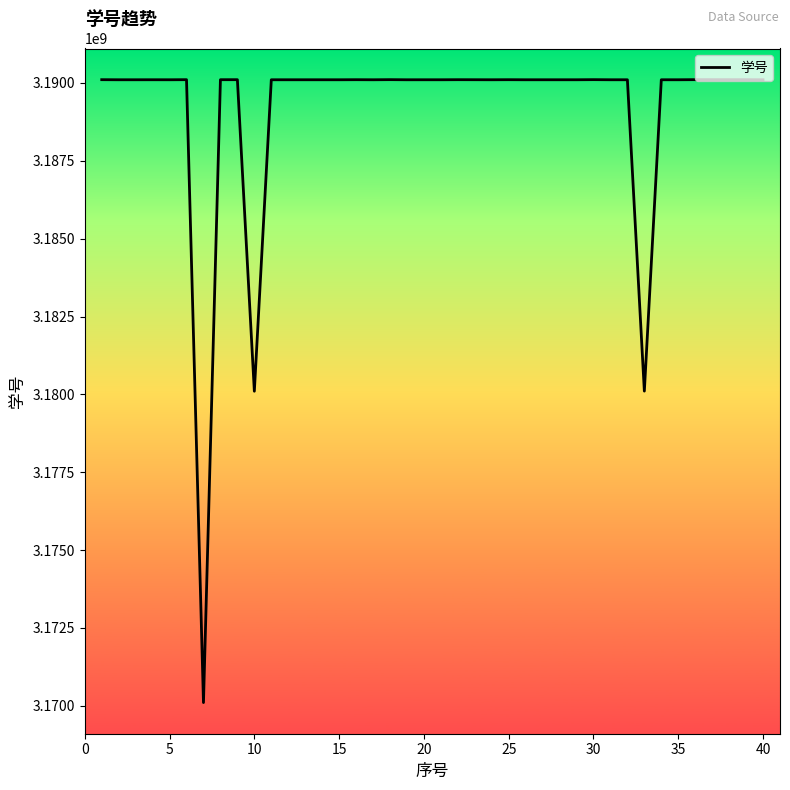

What is the smallest value displayed?

3170105418